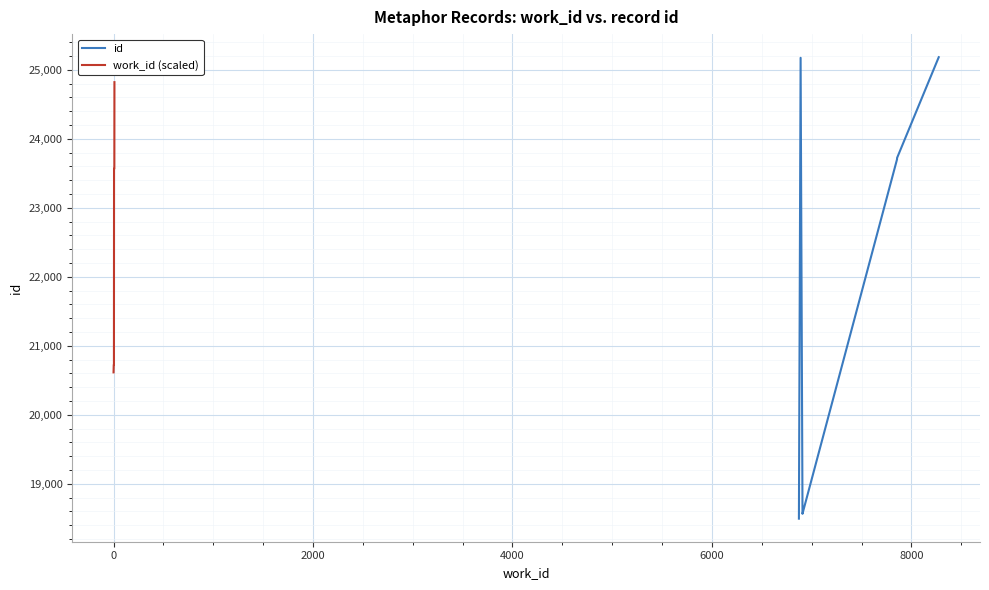

What is the highest value of the work_id (scaled) series?

24822